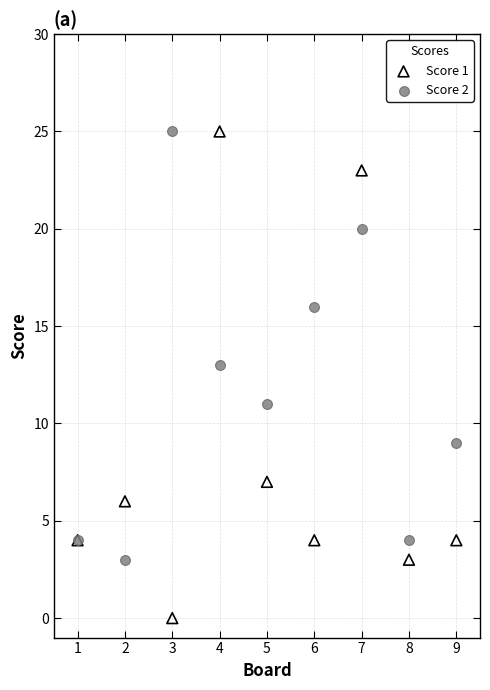

What is the X range (max minus min) for the scatter plot?

8